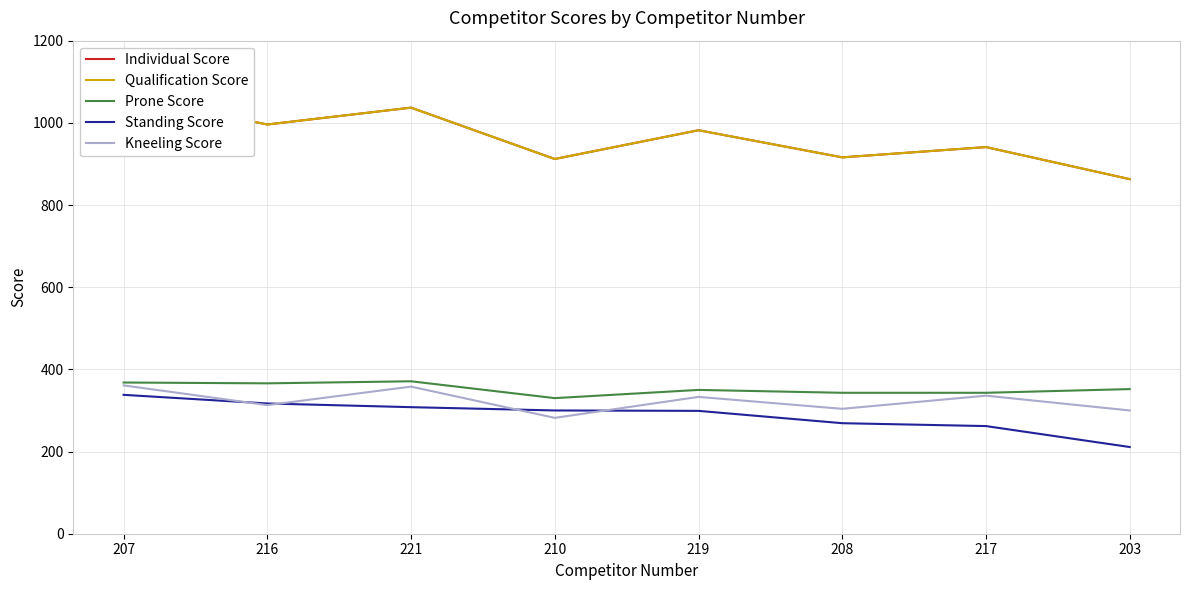

What is the maximum value for Individual Score?

1067